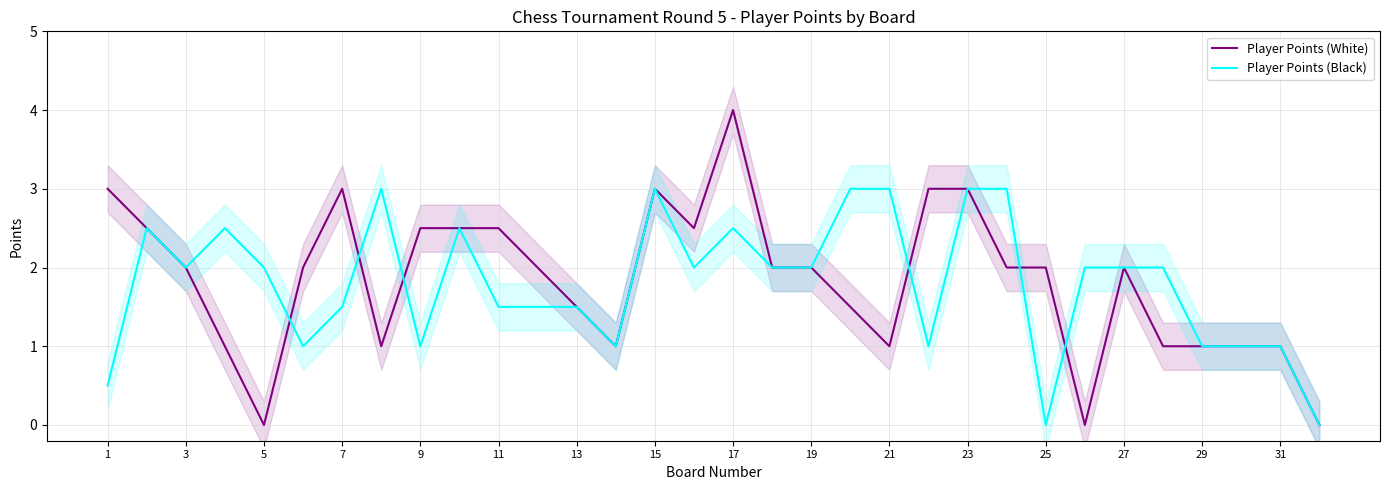

At which category does the chart reach its minimum across all series?

9